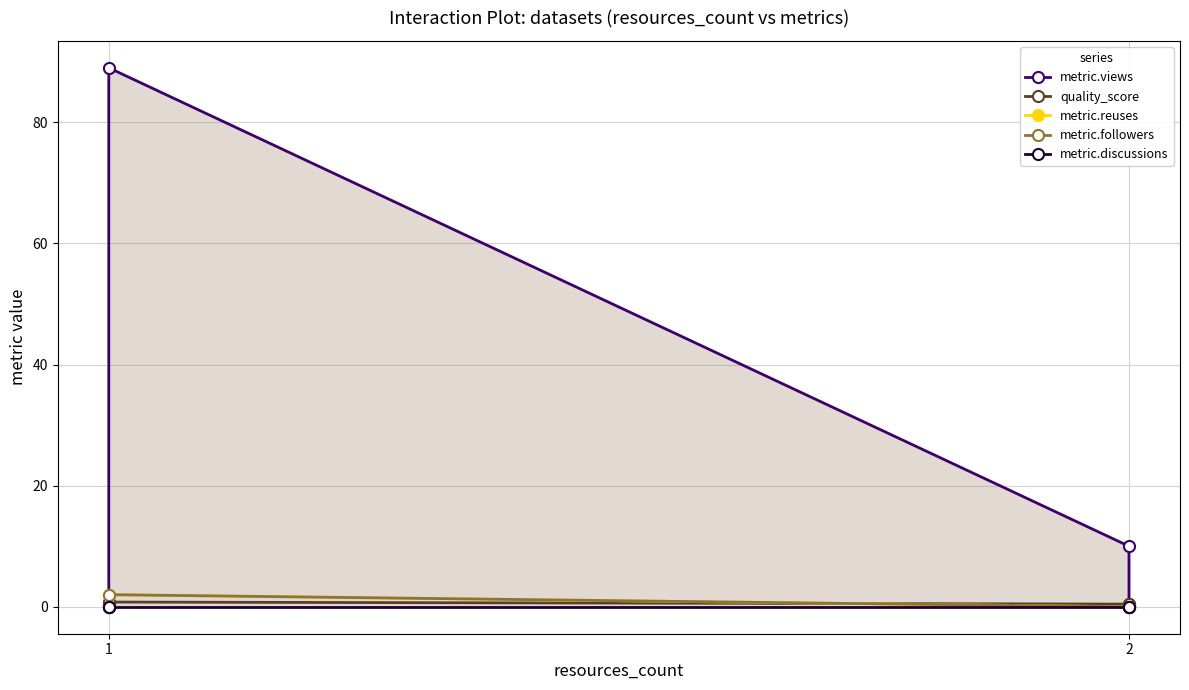

Is the value of quality_score at 2 greater than the value of metric.discussions at 1?

Yes